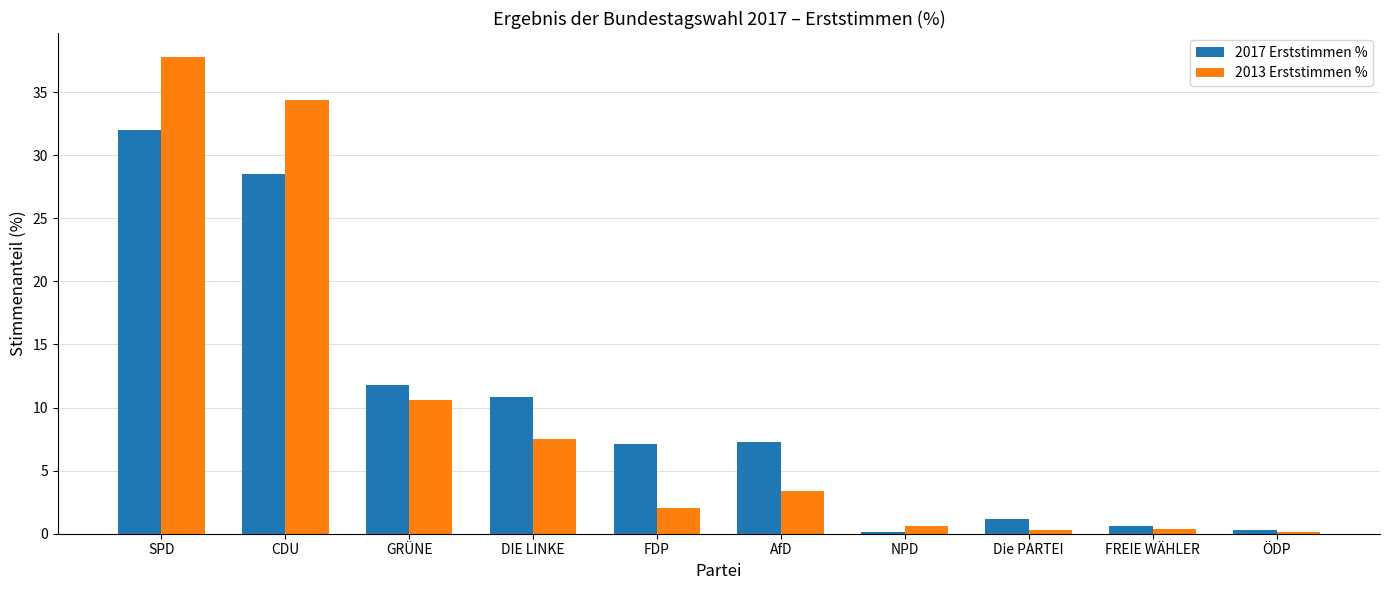

What is the total value across all series at GRÜNE?

22.4